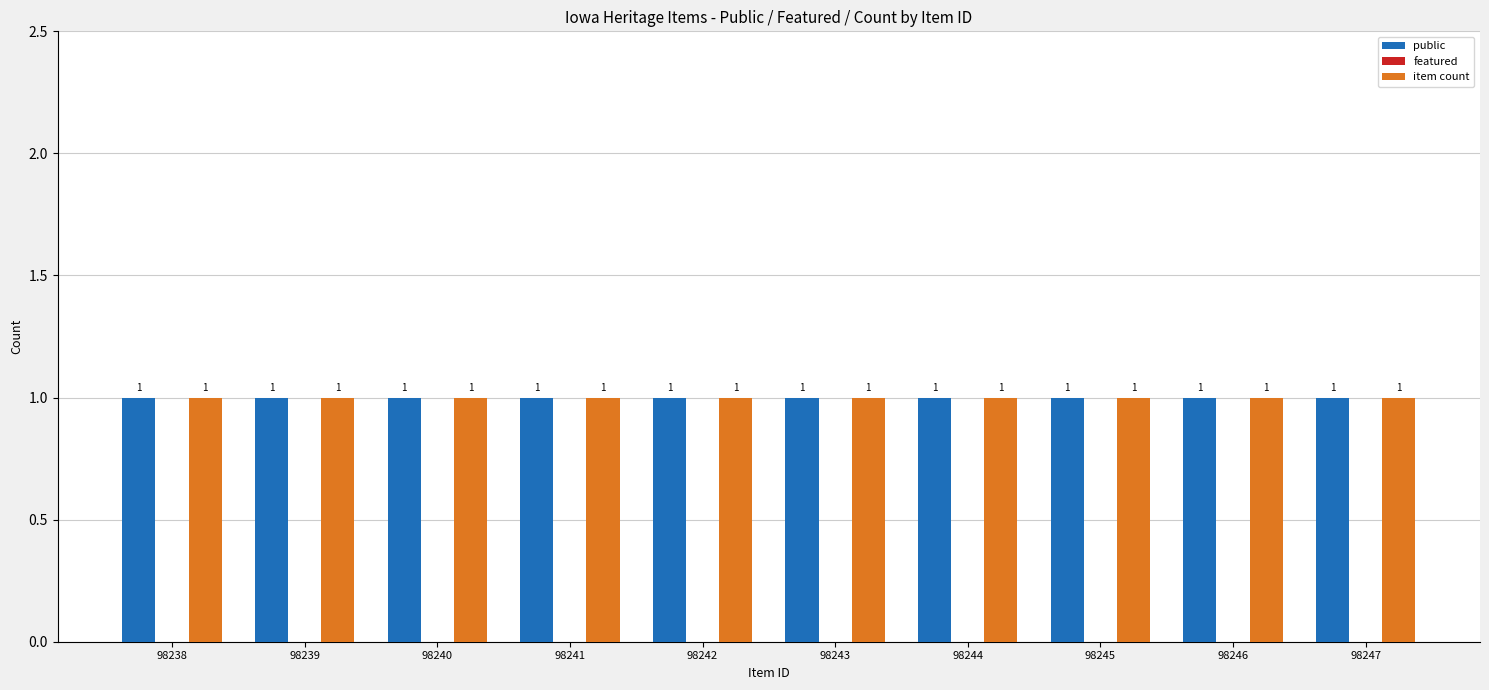

Reading left to right, list all the values displayed in this chart.

public: 98238=1	98239=1	98240=1	98241=1	98242=1	98243=1	98244=1	98245=1	98246=1	98247=1
featured: 98238=0	98239=0	98240=0	98241=0	98242=0	98243=0	98244=0	98245=0	98246=0	98247=0
item count: 98238=1	98239=1	98240=1	98241=1	98242=1	98243=1	98244=1	98245=1	98246=1	98247=1